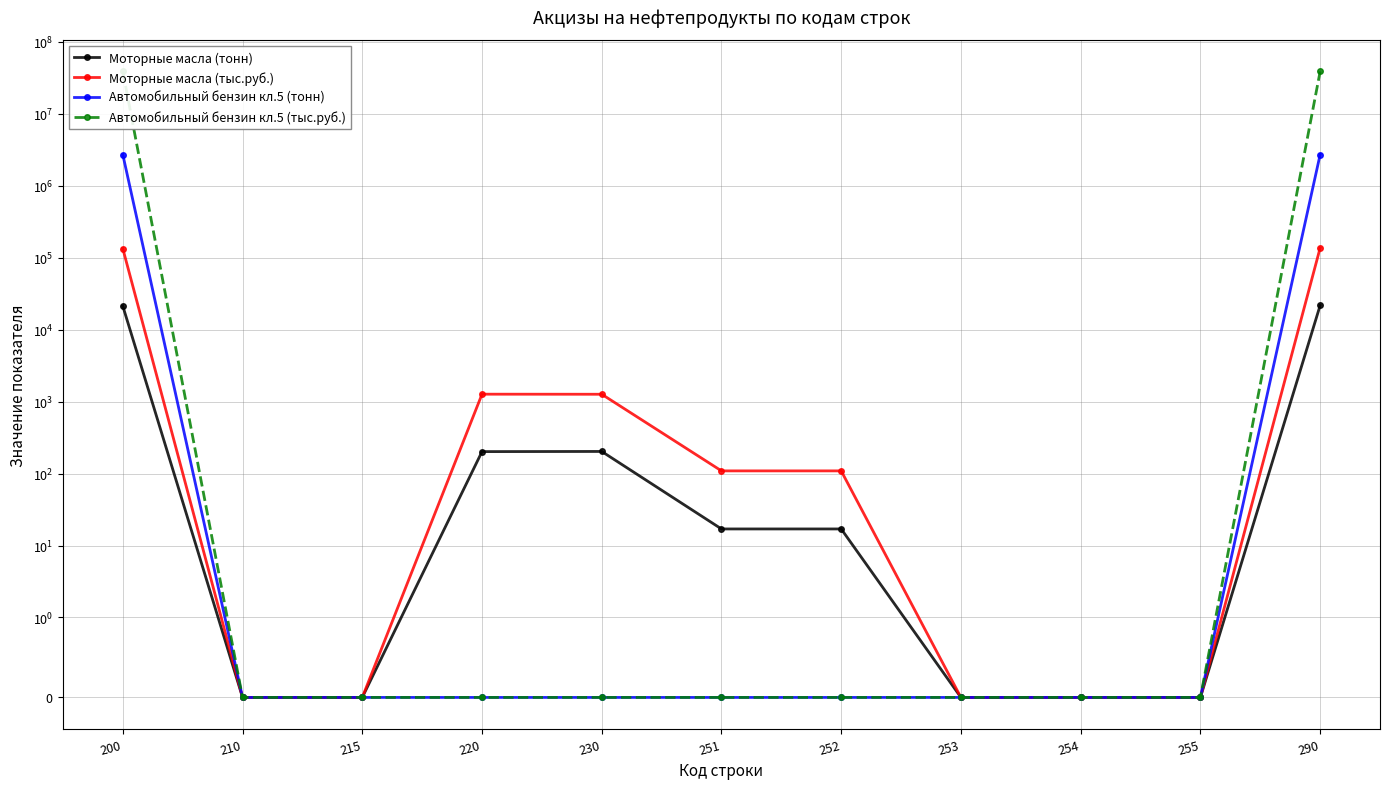

Reading left to right, transcribe all the data shown in this chart.

Моторные масла (тонн): 200=21283	210=0	215=0	220=202	230=203	251=17	252=17	253=0	254=0	255=0	290=21722
Моторные масла (тыс.руб.): 200=133949	210=0	215=0	220=1269	230=1266	251=109	252=109	253=0	254=0	255=0	290=136702
Автомобильный бензин кл.5 (тонн): 200=2710734	210=0	215=0	220=0	230=0	251=0	252=0	253=0	254=0	255=0	290=2710734
Автомобильный бензин кл.5 (тыс.руб.): 200=38774068	210=0	215=0	220=0	230=0	251=0	252=0	253=0	254=0	255=0	290=38774068